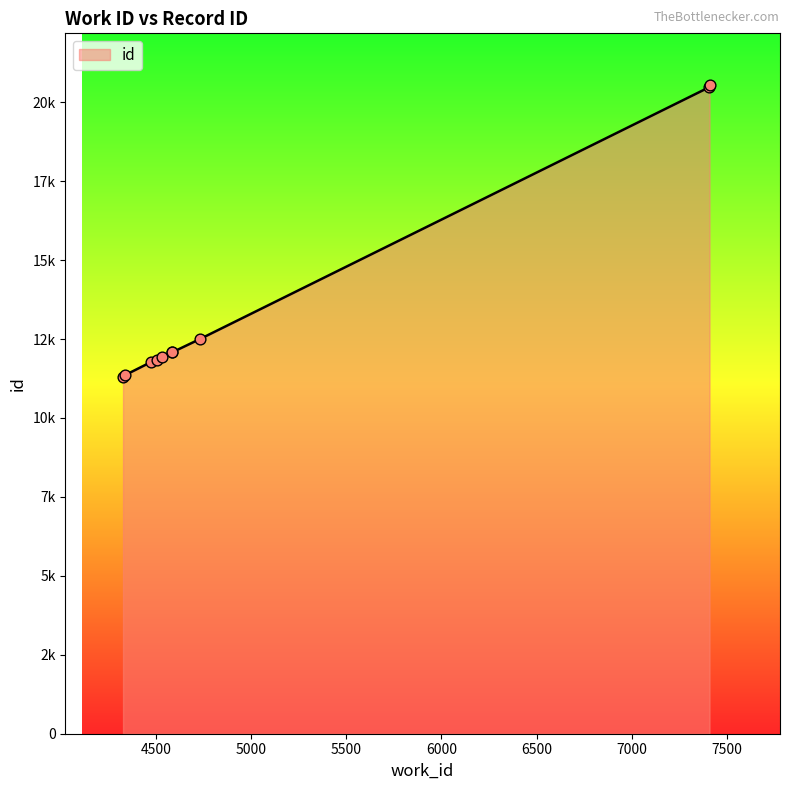

Between 4585 and 4475, which is larger?

4585